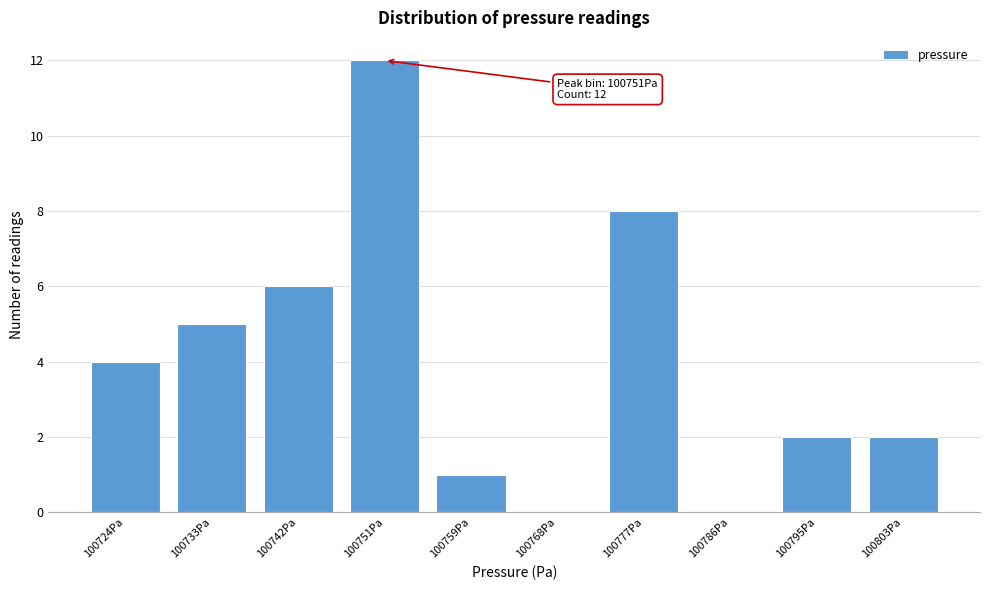

Reading left to right, list all the values displayed in this chart.

100724Pa=4	100733Pa=5	100742Pa=6	100751Pa=12	100759Pa=1	100768Pa=0	100777Pa=8	100786Pa=0	100795Pa=2	100803Pa=2